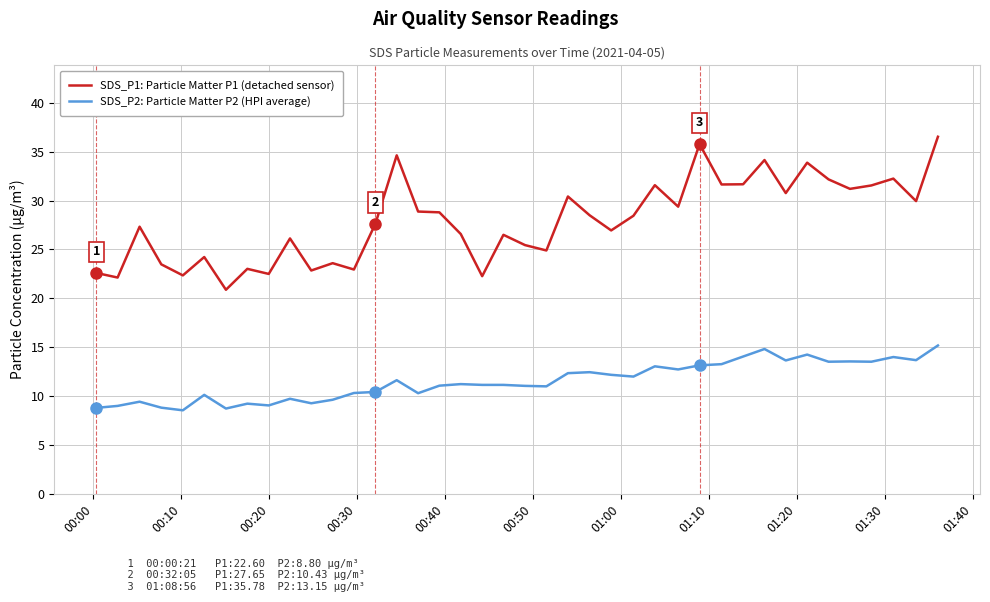

How many lines are shown in the chart?

2